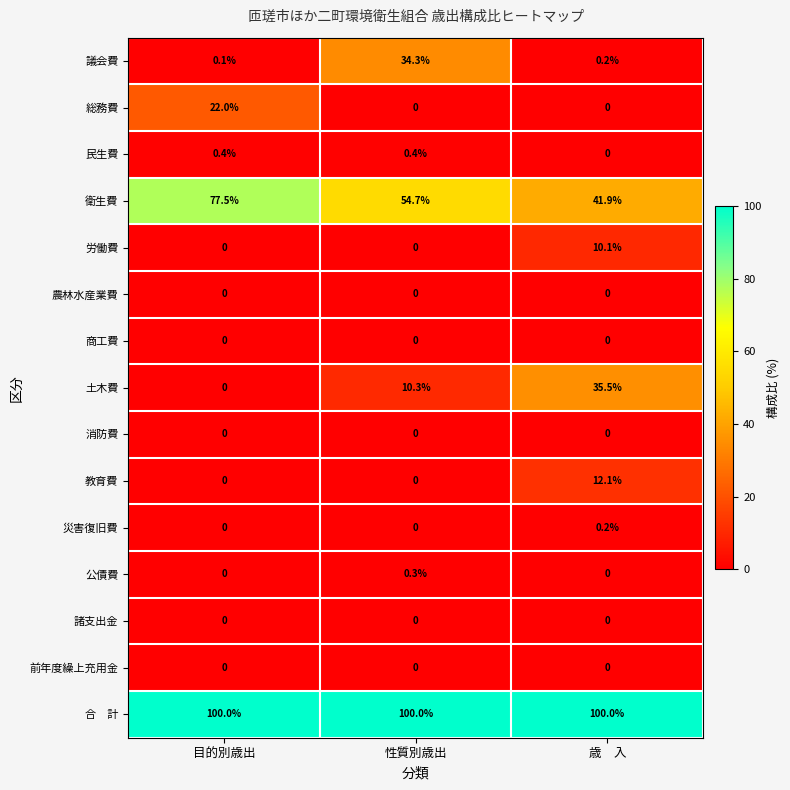

Rank the categories by 衛生費 value from highest to lowest.

目的別歳出, 性質別歳出, 歳　入